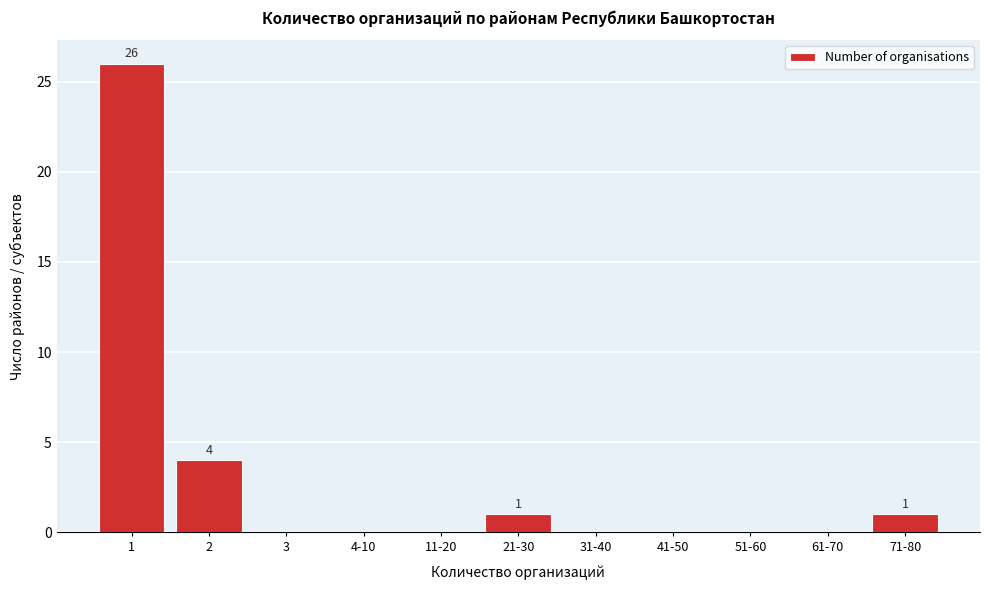

Reading left to right, what are all the values shown in this chart?

1=26	2=4	3=0	4-10=0	11-20=0	21-30=1	31-40=0	41-50=0	51-60=0	61-70=0	71-80=1